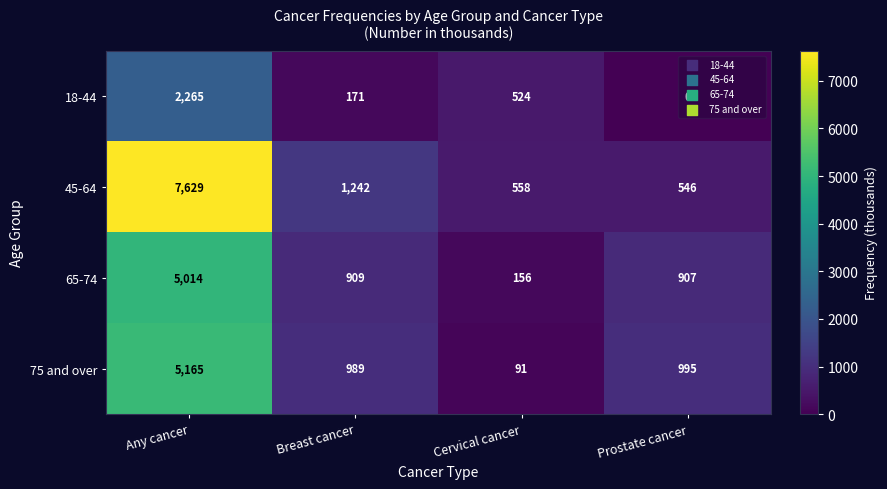

Which series has the largest range (max minus min)?

45-64